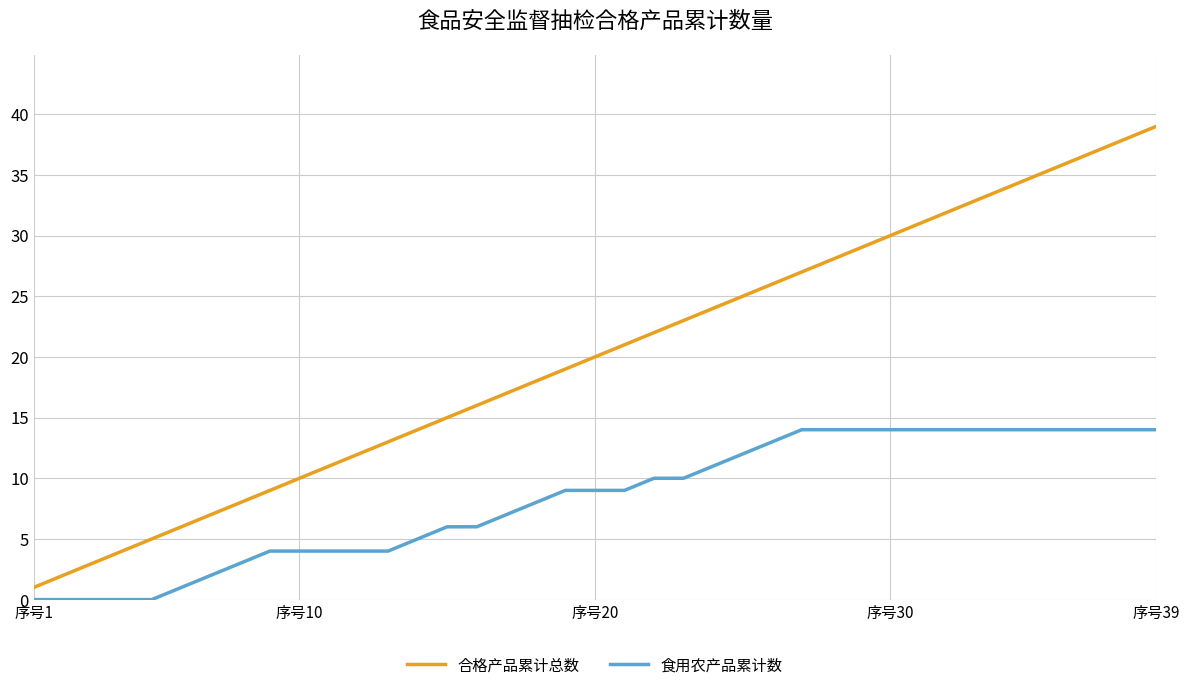

True or false: 合格产品累计总数 and 食用农产品累计数 cross at least once.

False